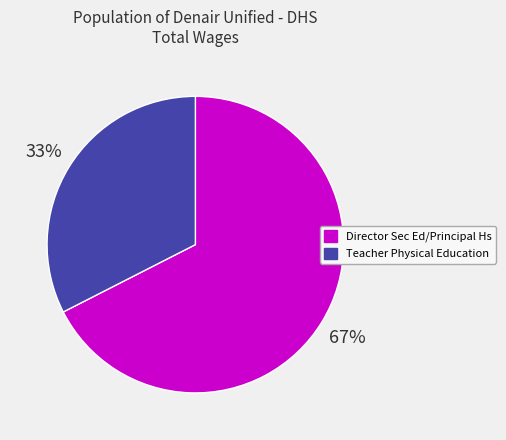

Count the number of slices in the pie.

2